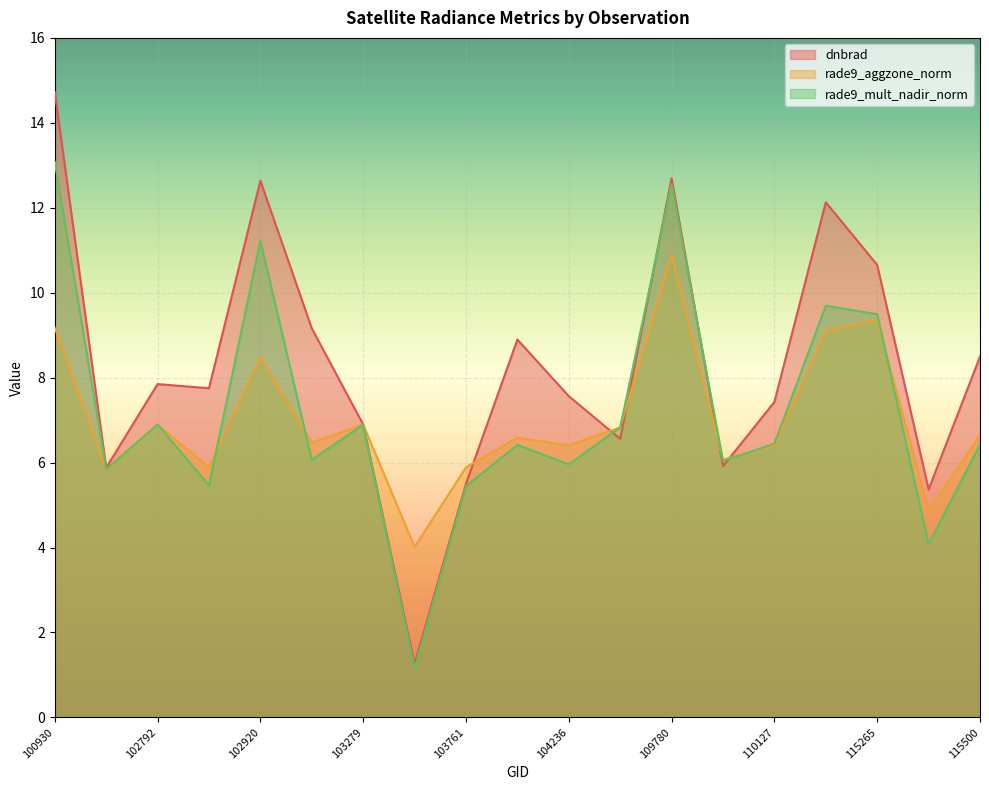

Between 103643 and 110127, which series saw the biggest shift?

dnbrad